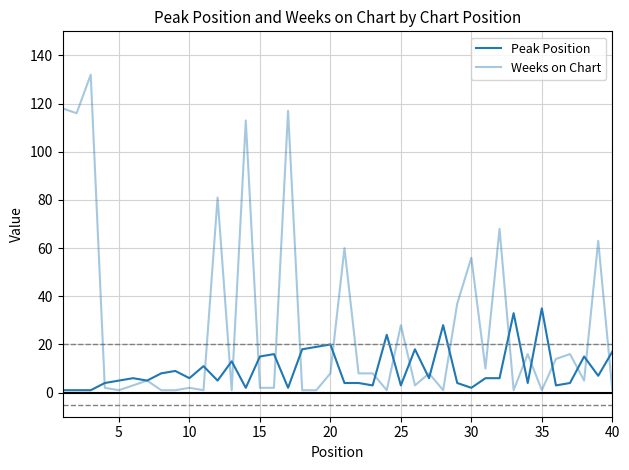

Does the chart display data point markers on the line(s)?

No